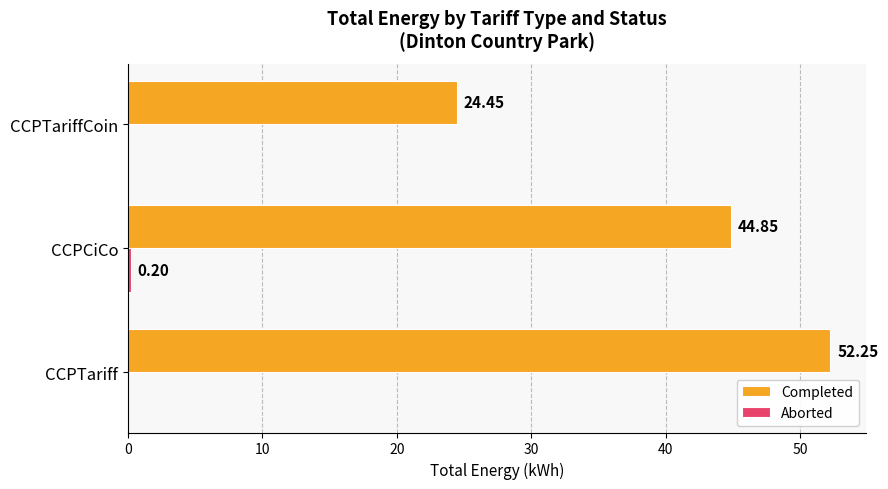

Where is Completed nearest to the value 38?

CCPCiCo